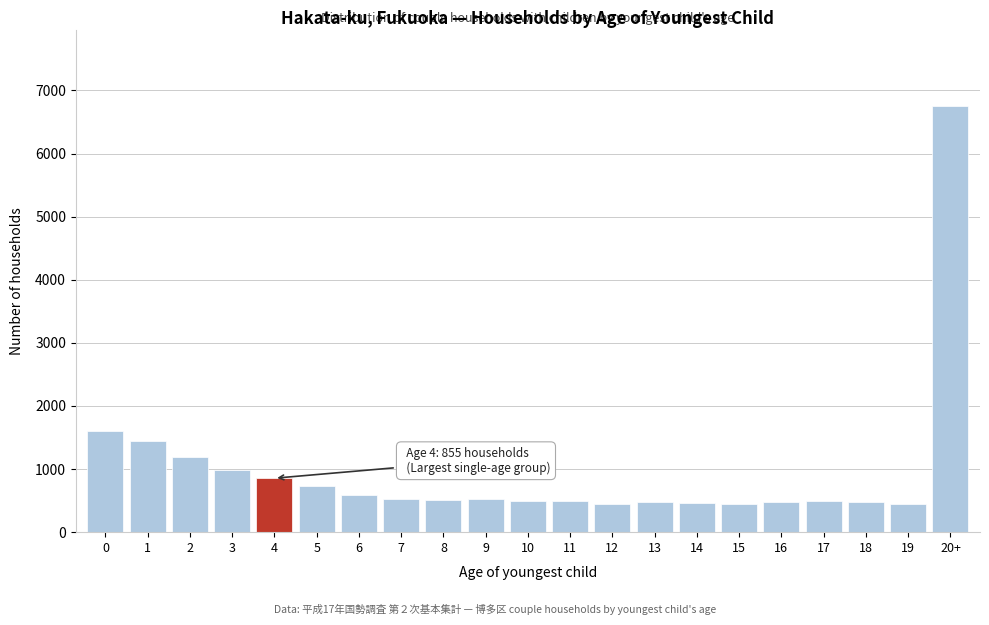

Which category has the highest value across all series?

20+